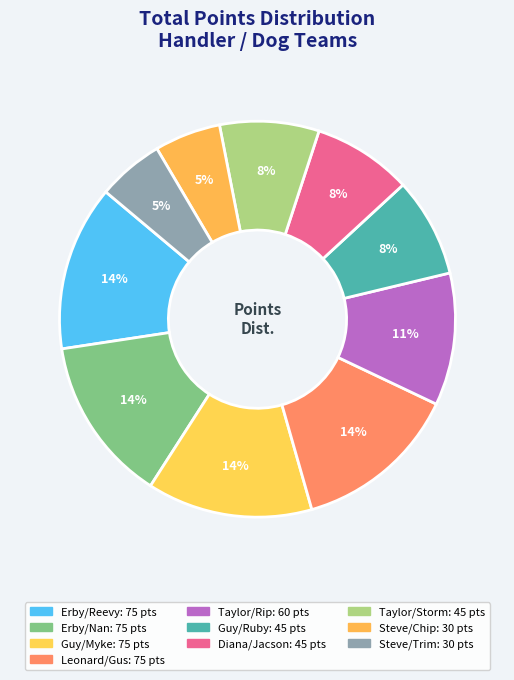

What percentage is the Steve/Chip slice, to the nearest percent?

5%